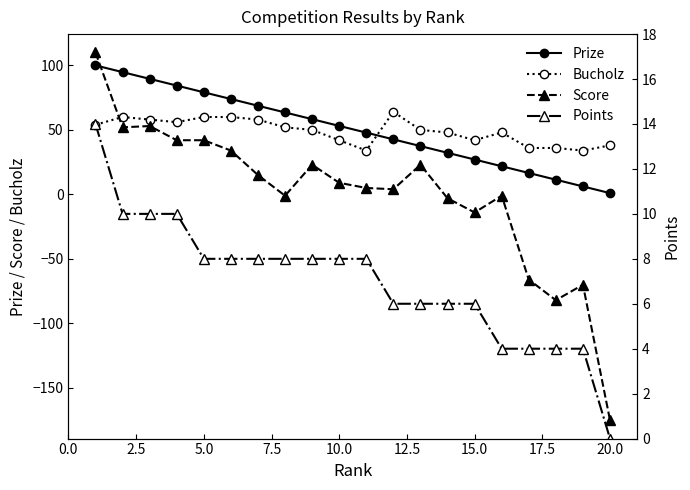

True or false: Prize has more than 1 points higher than both neighbors.

False